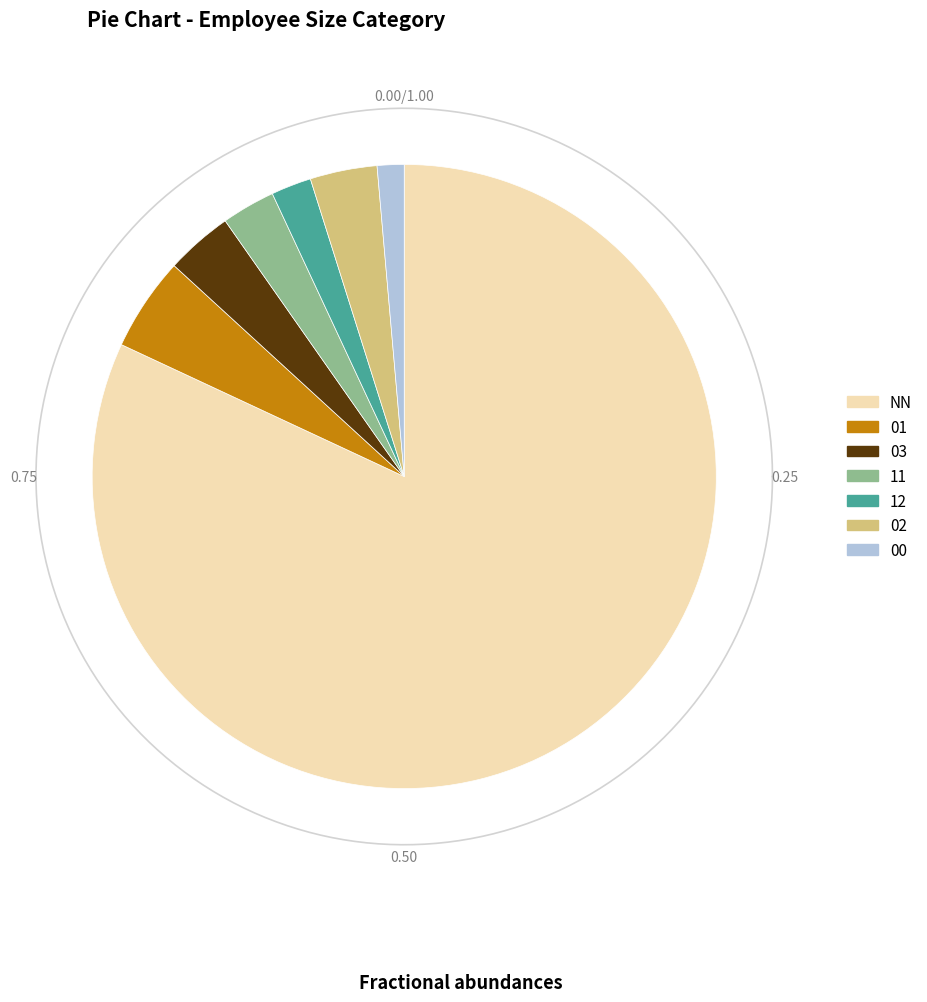

Does NN account for over 50% of the chart?

Yes